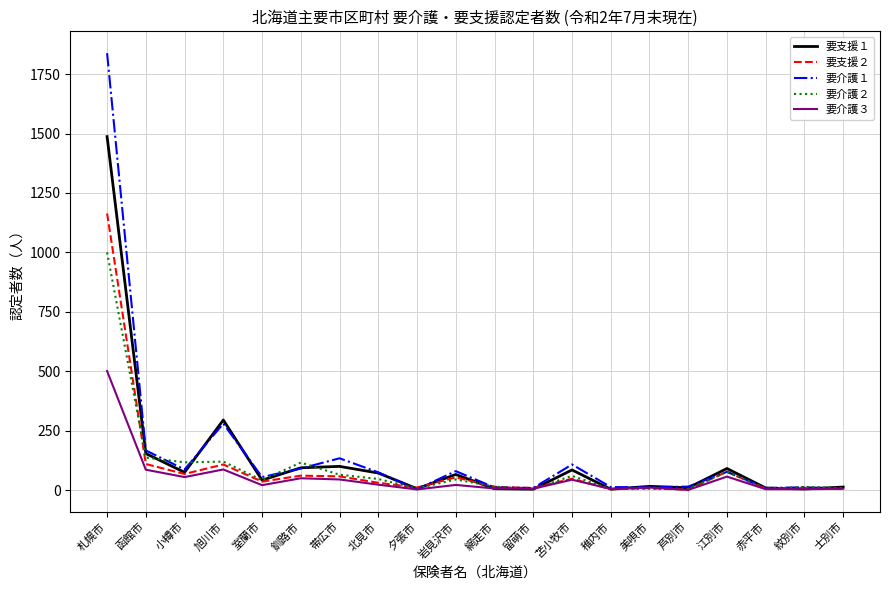

What is the difference between the highest and lowest values at 釧路市?

66